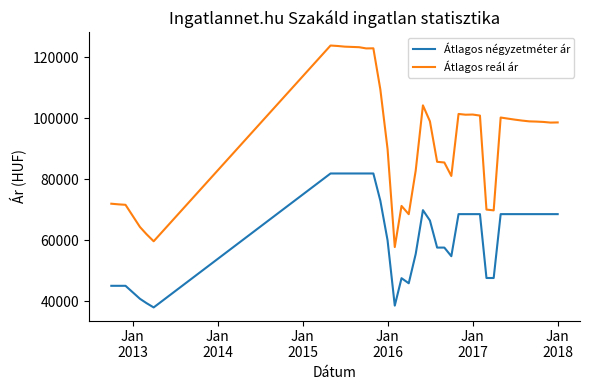

True or false: Átlagos négyzetméter ár and Átlagos reál ár cross at least once.

False